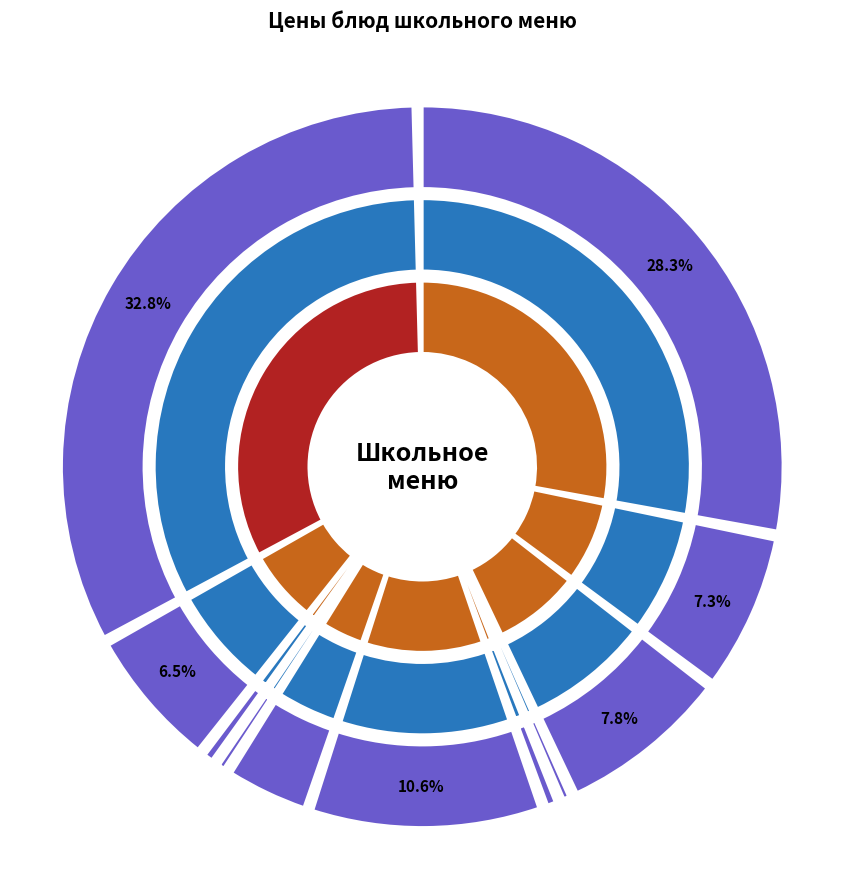

How many segments does this pie chart have?

11